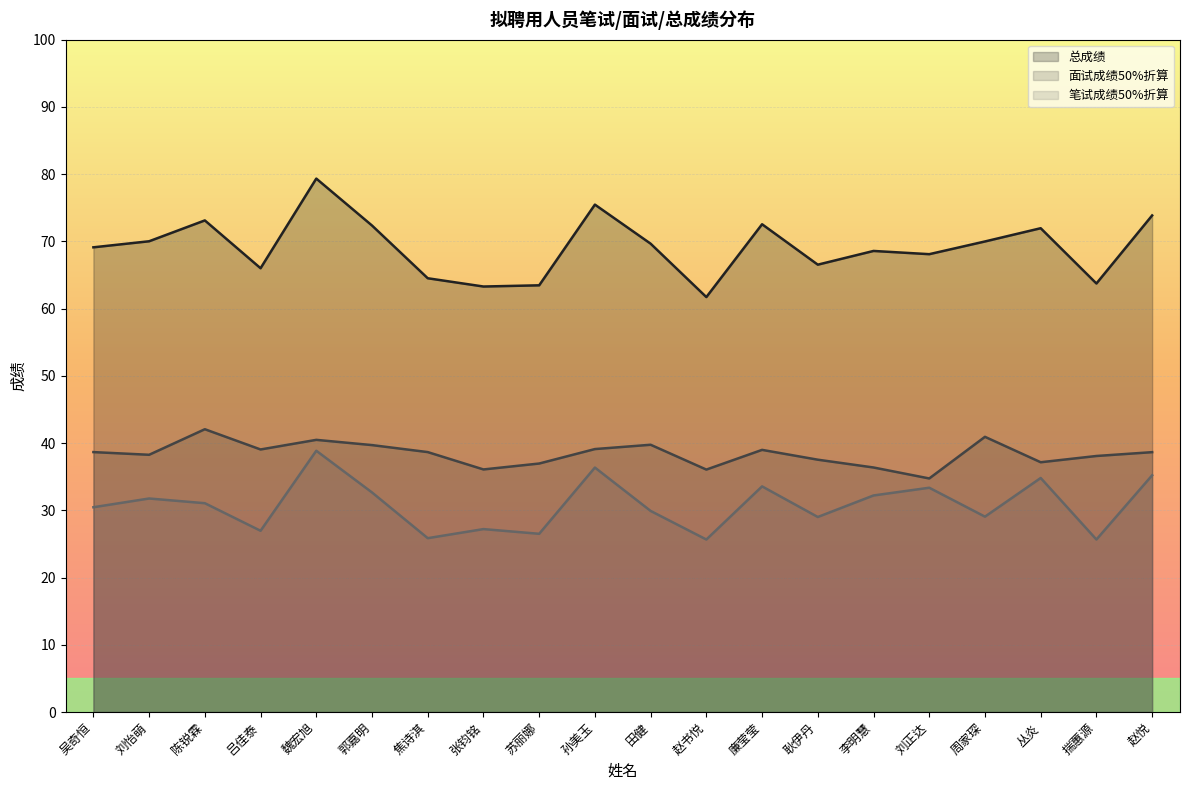

Reading right to left, transcribe all the data shown in this chart.

面试成绩50%折算: 赵悦=38.6	揣蕙源=38.1	丛炎=37.1	周家琛=40.9	刘正达=34.7	李明慧=36.4	耿伊丹=37.5	廉莹莹=39.0	赵书悦=36.0	田健=39.7	孙美玉=39.1	苏丽娜=37.0	张钧铭=36.1	焦诗淇=38.6	郭嘉明=39.7	魏宏旭=40.5	吕佳泰=39.0	陈锐霖=42.0	刘怡萌=38.2	吴奇恒=38.6
笔试成绩50%折算: 赵悦=35.2	揣蕙源=25.6	丛炎=34.8	周家琛=29.1	刘正达=33.4	李明慧=32.2	耿伊丹=29.0	廉莹莹=33.5	赵书悦=25.6	田健=29.9	孙美玉=36.4	苏丽娜=26.5	张钧铭=27.2	焦诗淇=25.9	郭嘉明=32.6	魏宏旭=38.9	吕佳泰=26.9	陈锐霖=31.1	刘怡萌=31.8	吴奇恒=30.4
总成绩: 赵悦=73.8	揣蕙源=63.7	丛炎=71.9	周家琛=70.0	刘正达=68.1	李明慧=68.6	耿伊丹=66.5	廉莹莹=72.5	赵书悦=61.7	田健=69.6	孙美玉=75.5	苏丽娜=63.5	张钧铭=63.3	焦诗淇=64.5	郭嘉明=72.3	魏宏旭=79.3	吕佳泰=66.0	陈锐霖=73.1	刘怡萌=70.0	吴奇恒=69.1